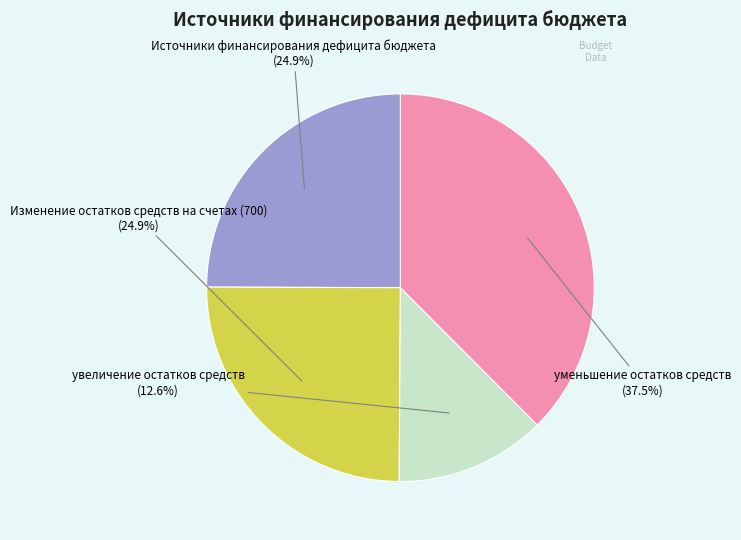

Is there any slice that represents more than half of the pie?

No